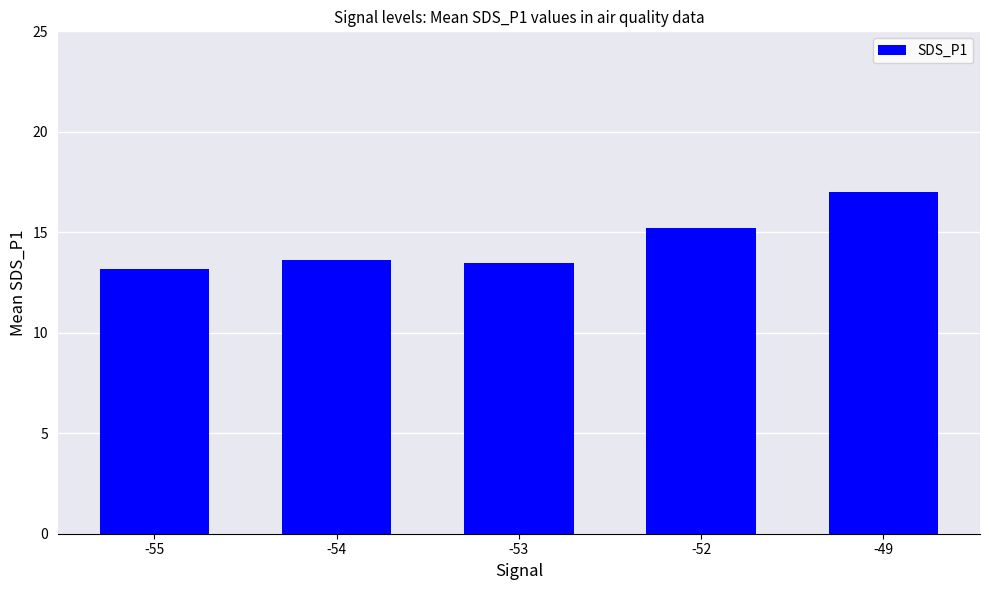

What is the value of the 3rd bar from the left?

13.5